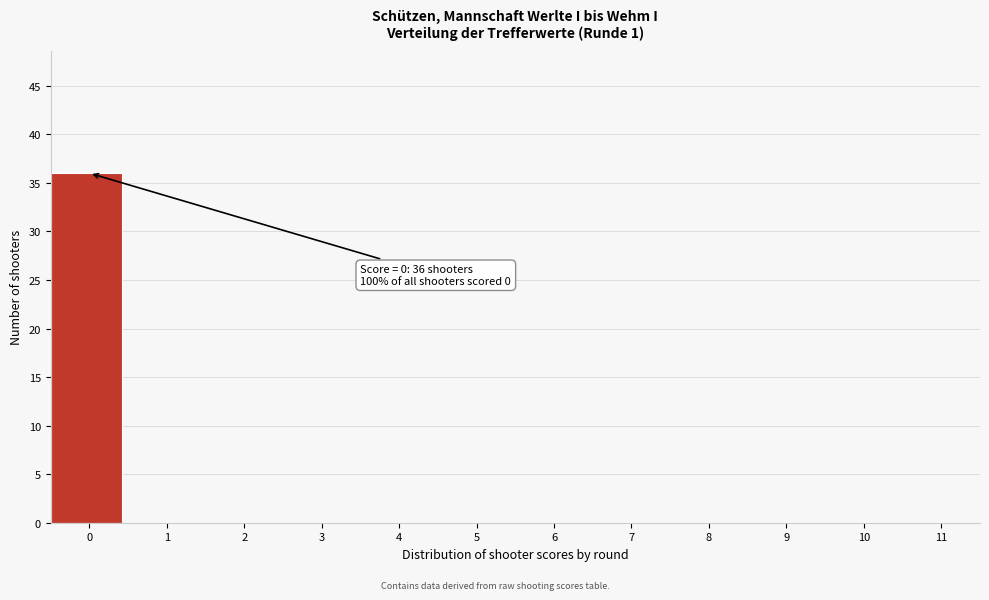

Reading right to left, what are all the values shown in this chart?

11=0	10=0	9=0	8=0	7=0	6=0	5=0	4=0	3=0	2=0	1=0	0=36